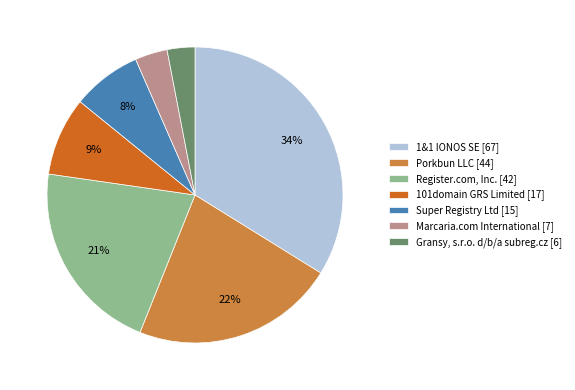

Which has a higher value, Porkbun LLC [44] or Super Registry Ltd [15]?

Porkbun LLC [44]